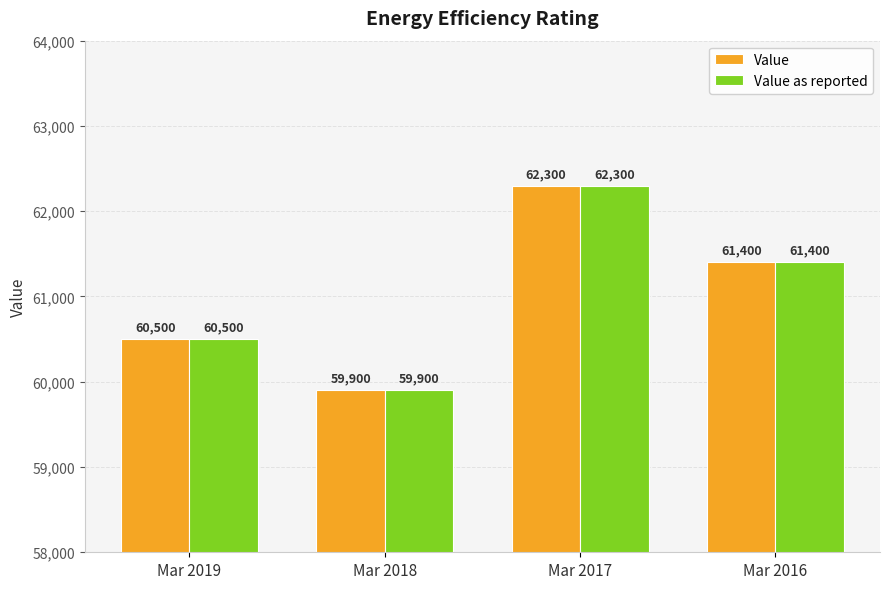

What is the value of the Value bar at the 1st from the left?

60500